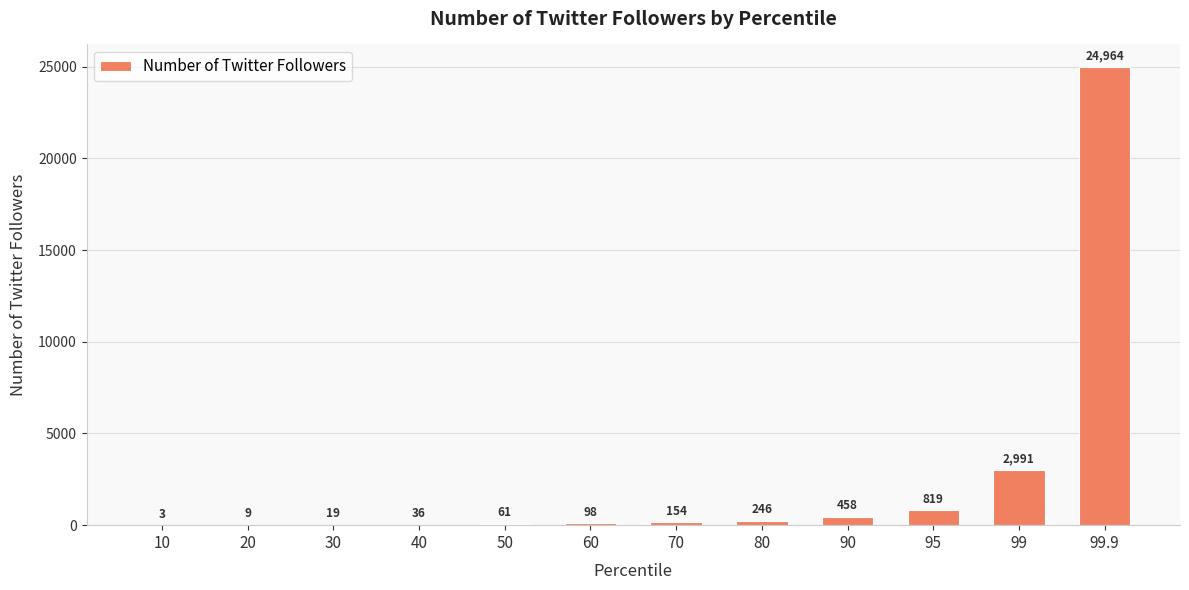

What is the sum of the values at 70 and 99?

3145